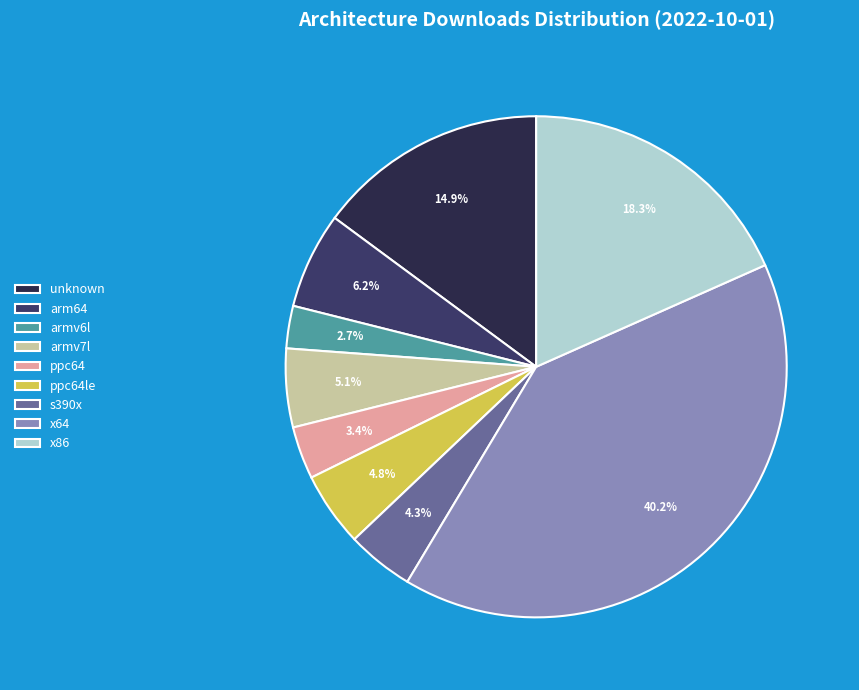

Is the sum of x64 and ppc64le greater than half?

No